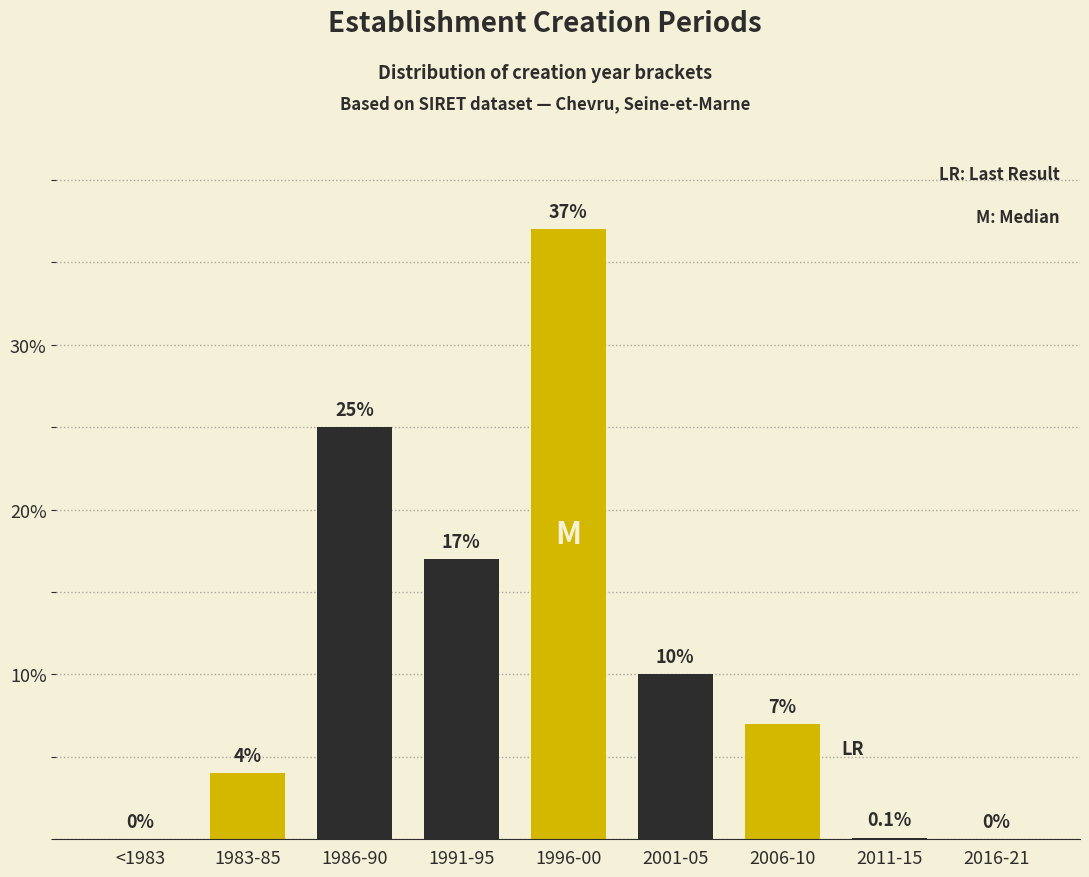

Reading left to right, what are all the values shown in this chart?

<1983=0.0	1983-85=4.0	1986-90=25.0	1991-95=17.0	1996-00=37.0	2001-05=10.0	2006-10=7.0	2011-15=0.1	2016-21=0.0